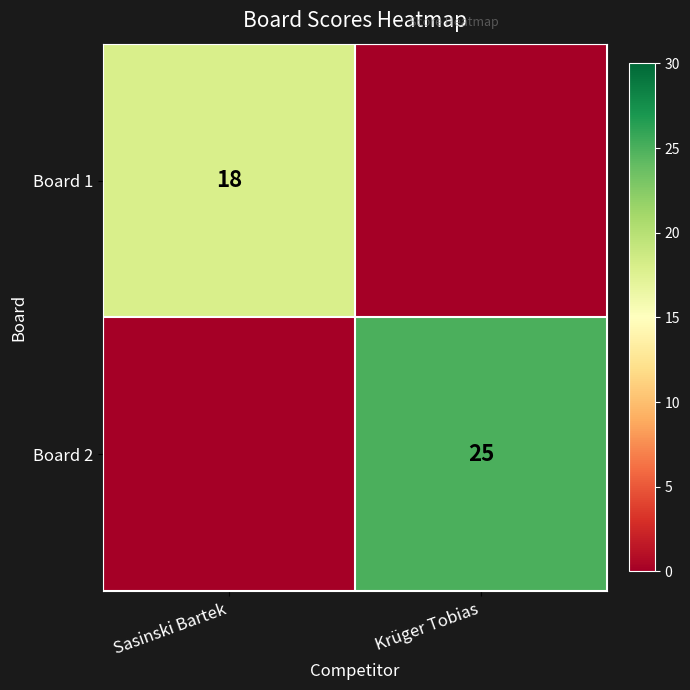

Is it true that Board 1 equals 5 at Sasinski Bartek?

False